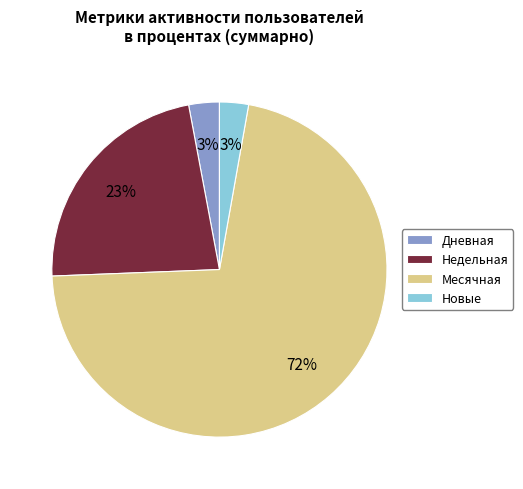

How many segments does this pie chart have?

4